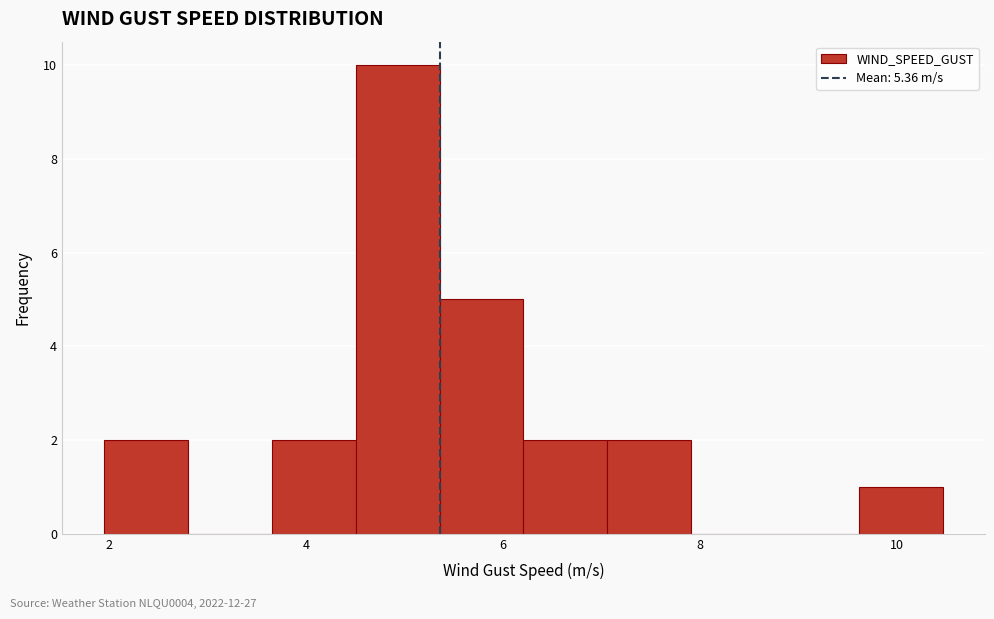

Over which range of the x-axis is the bar tallest?

4.6 to 5.4